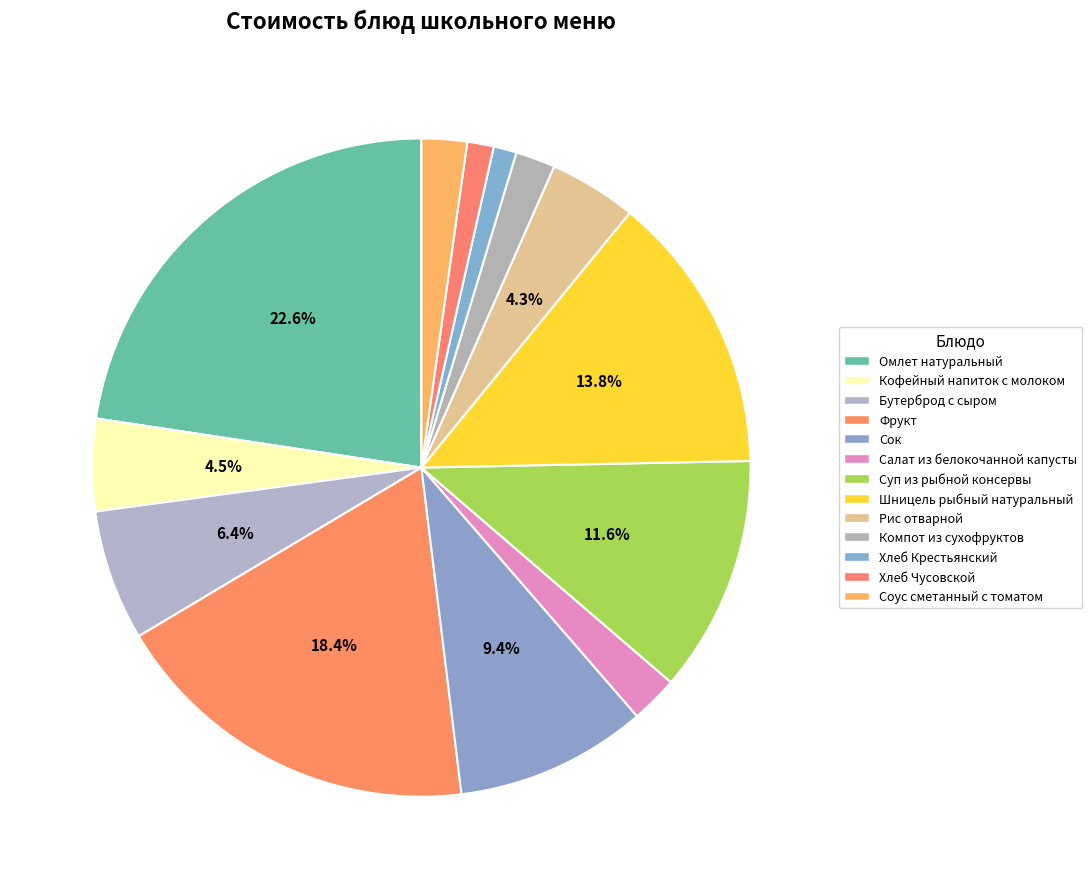

How many segments does this pie chart have?

13